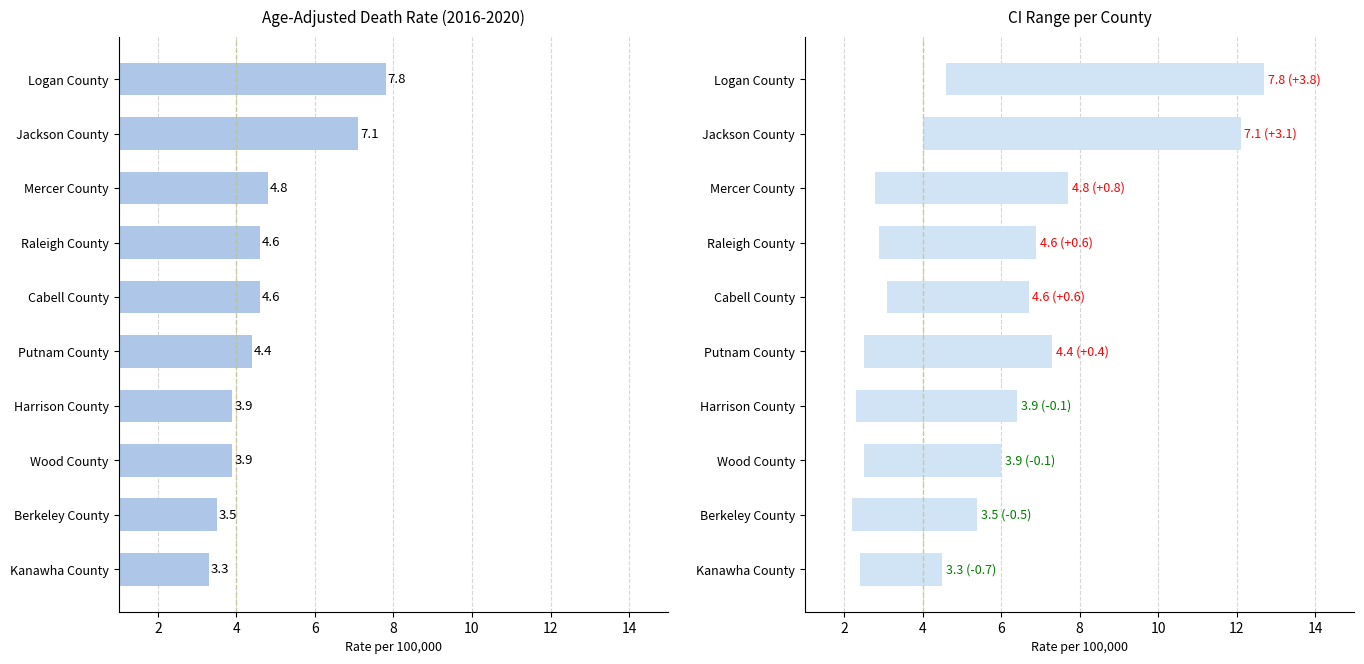

The 95% CI Range series shows 4.0 at Raleigh County. True or false?

True